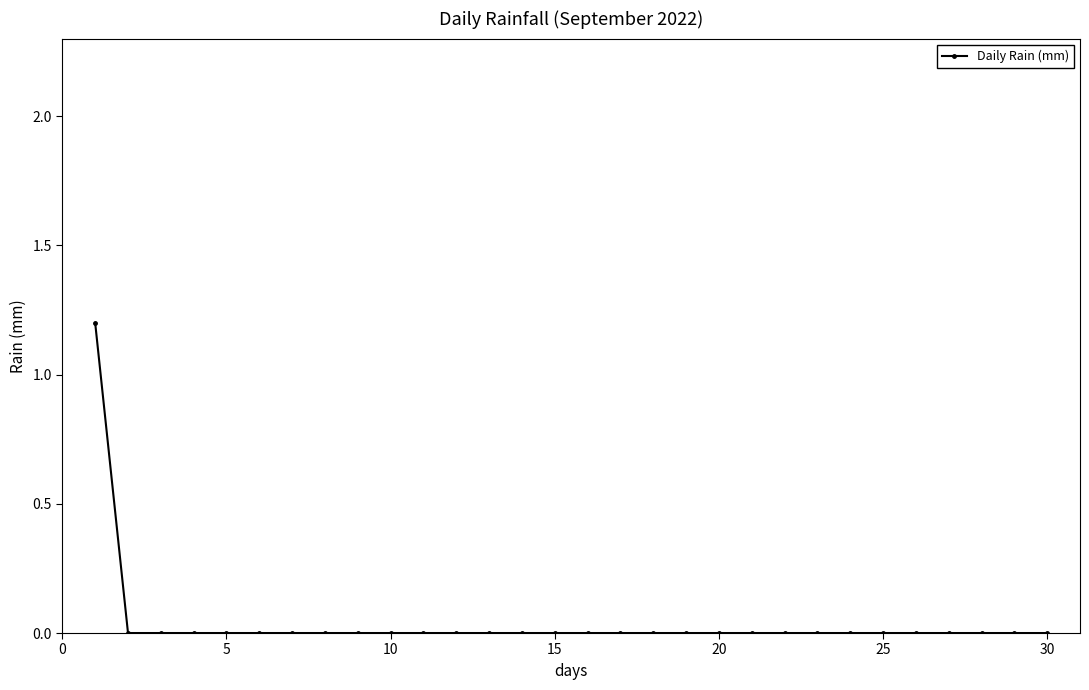

What is the sum of all values?

1.2